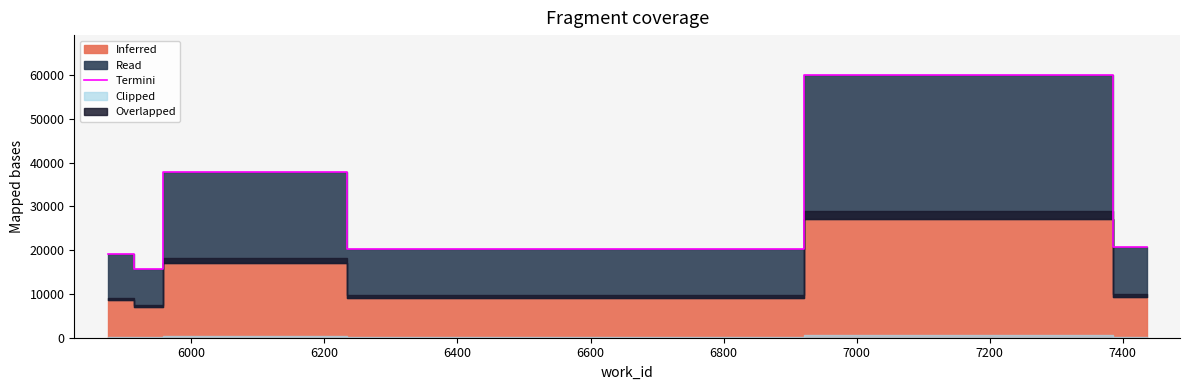

Reading left to right, extract all data points from this chart.

19045	15807	37761	20317	60101	20627